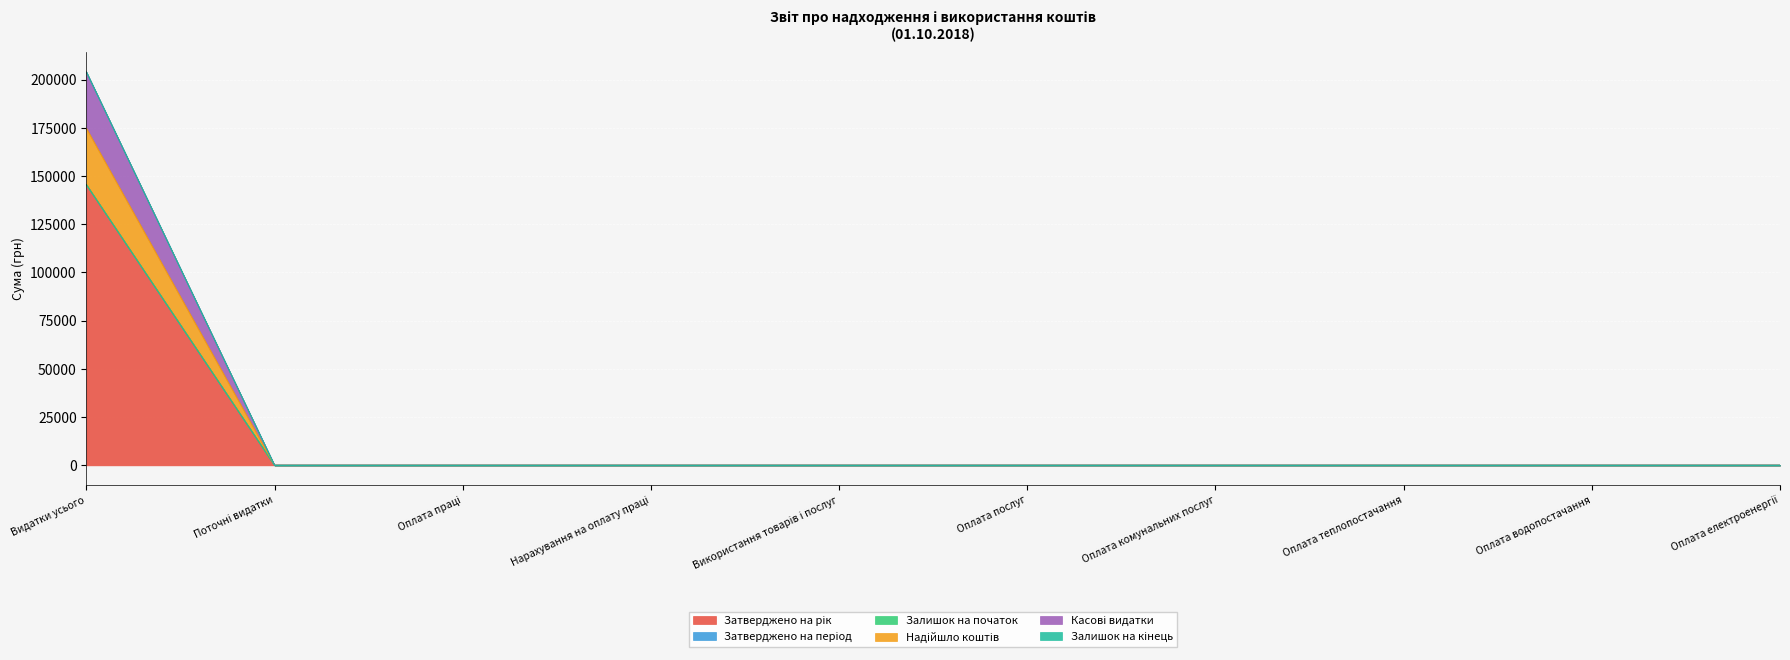

Reading left to right, what are all the values shown in this chart?

Затверджено на рік: Видатки усього=203935.9	Поточні видатки=0.0	Оплата праці=0.0	Нарахування на оплату праці=0.0	Використання товарів і послуг=0.0	Оплата послуг=0.0	Оплата комунальних послуг=0.0	Оплата теплопостачання=0.0	Оплата водопостачання=0.0	Оплата електроенергії=0.0
Надійшло коштів: Видатки усього=145500.0	Поточні видатки=0.0	Оплата праці=0.0	Нарахування на оплату праці=0.0	Використання товарів і послуг=0.0	Оплата послуг=0.0	Оплата комунальних послуг=0.0	Оплата теплопостачання=0.0	Оплата водопостачання=0.0	Оплата електроенергії=0.0
Касові видатки: Видатки усього=145500.0	Поточні видатки=0.0	Оплата праці=0.0	Нарахування на оплату праці=0.0	Використання товарів і послуг=0.0	Оплата послуг=0.0	Оплата комунальних послуг=0.0	Оплата теплопостачання=0.0	Оплата водопостачання=0.0	Оплата електроенергії=0.0